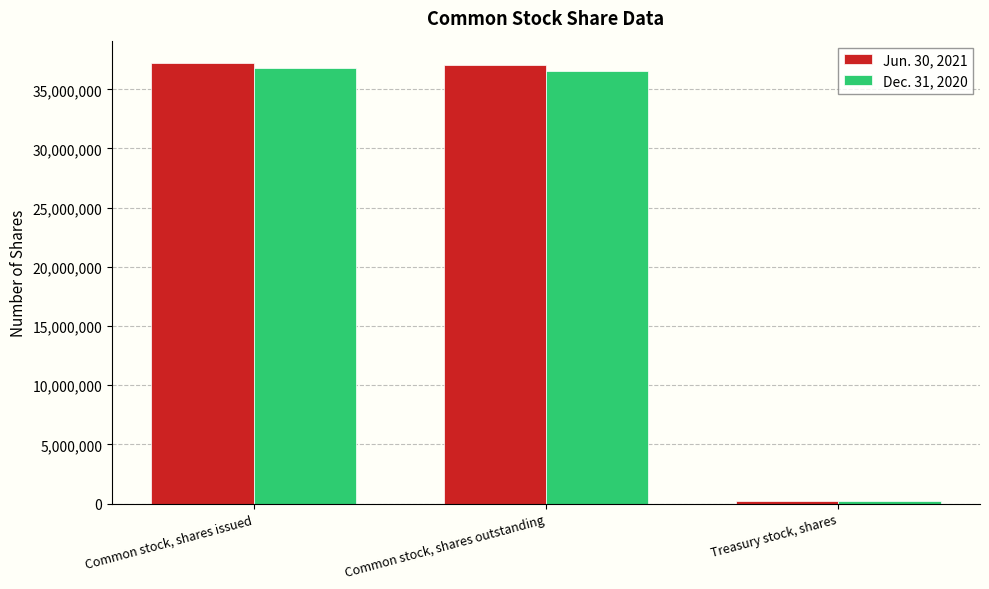

Reading left to right, extract all data points from this chart.

Jun. 30, 2021: Common stock, shares issued=37248000	Common stock, shares outstanding=37040000	Treasury stock, shares=208000
Dec. 31, 2020: Common stock, shares issued=36771000	Common stock, shares outstanding=36564000	Treasury stock, shares=207000